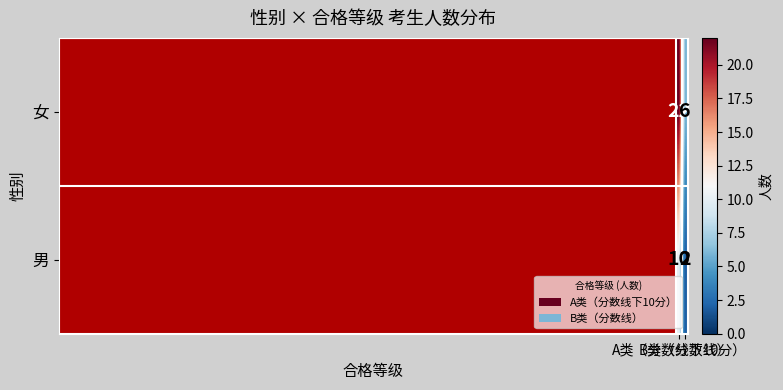

What is the difference between the highest and lowest values at A类（分数线下10分）?

12